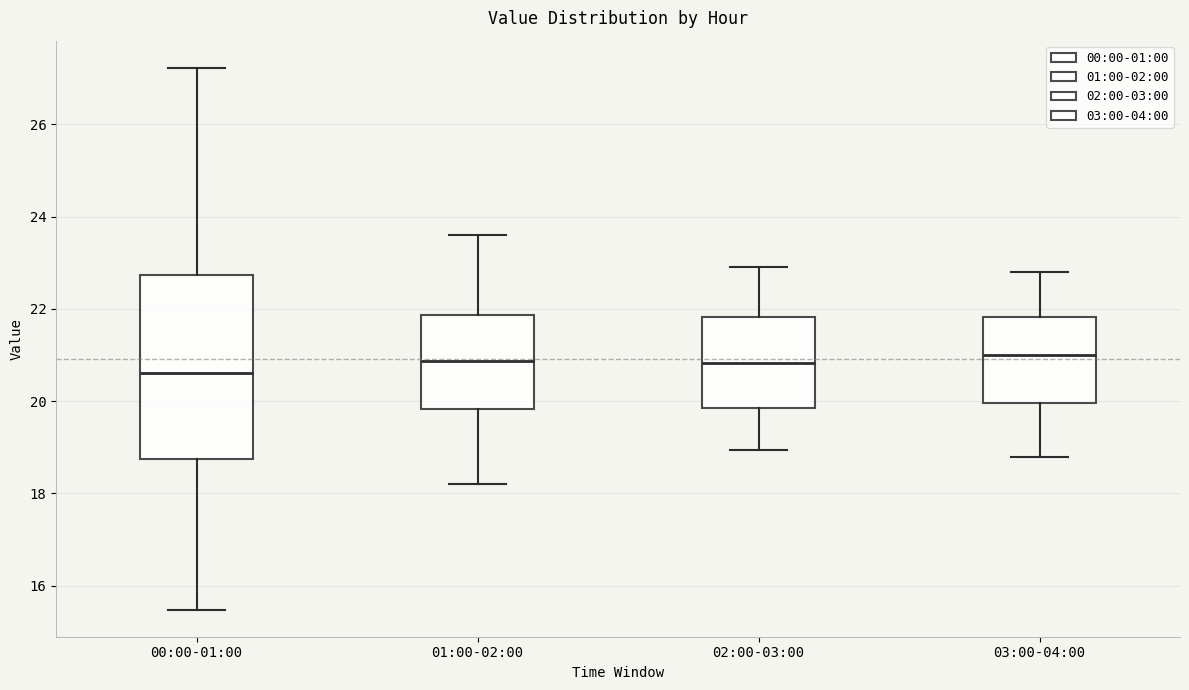

Reading left to right, transcribe this box plot: for each box, give where its median line is, the range the box spans, and where its two whiskers end, as read against the y-axis. The values are not printed on the chart, so give them approximately, as read against the axis.

00:00-01:00: median 20.6, box 18.8 to 22.8, whiskers 15.4 to 27.2
01:00-02:00: median 20.8, box 19.8 to 21.8, whiskers 18.2 to 23.6
02:00-03:00: median 20.8, box 19.8 to 21.8, whiskers 19.0 to 23.0
03:00-04:00: median 21.0, box 20.0 to 21.8, whiskers 18.8 to 22.8